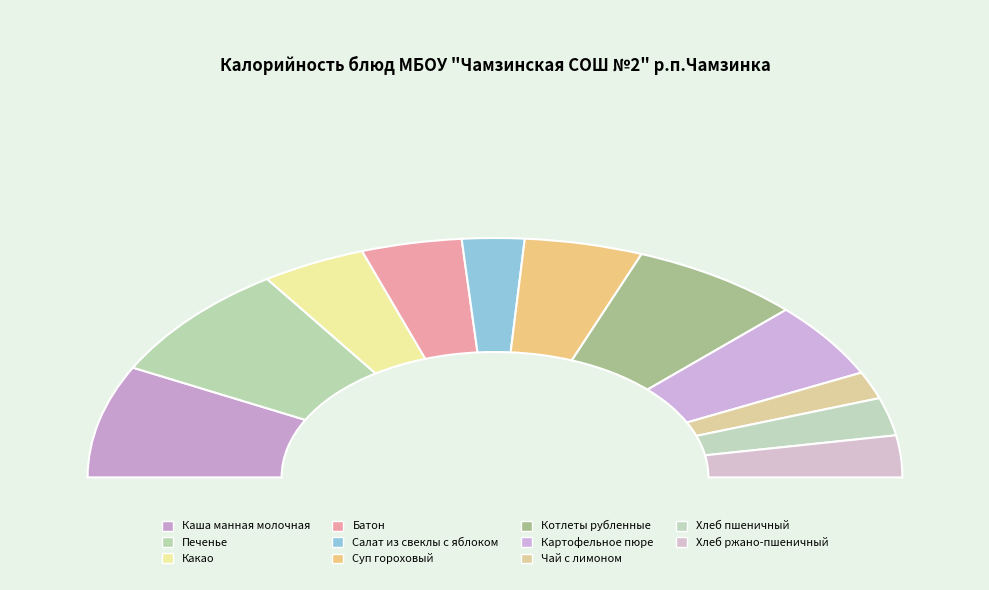

What is the total percentage of Печенье and Каша манная молочная?

31.1%